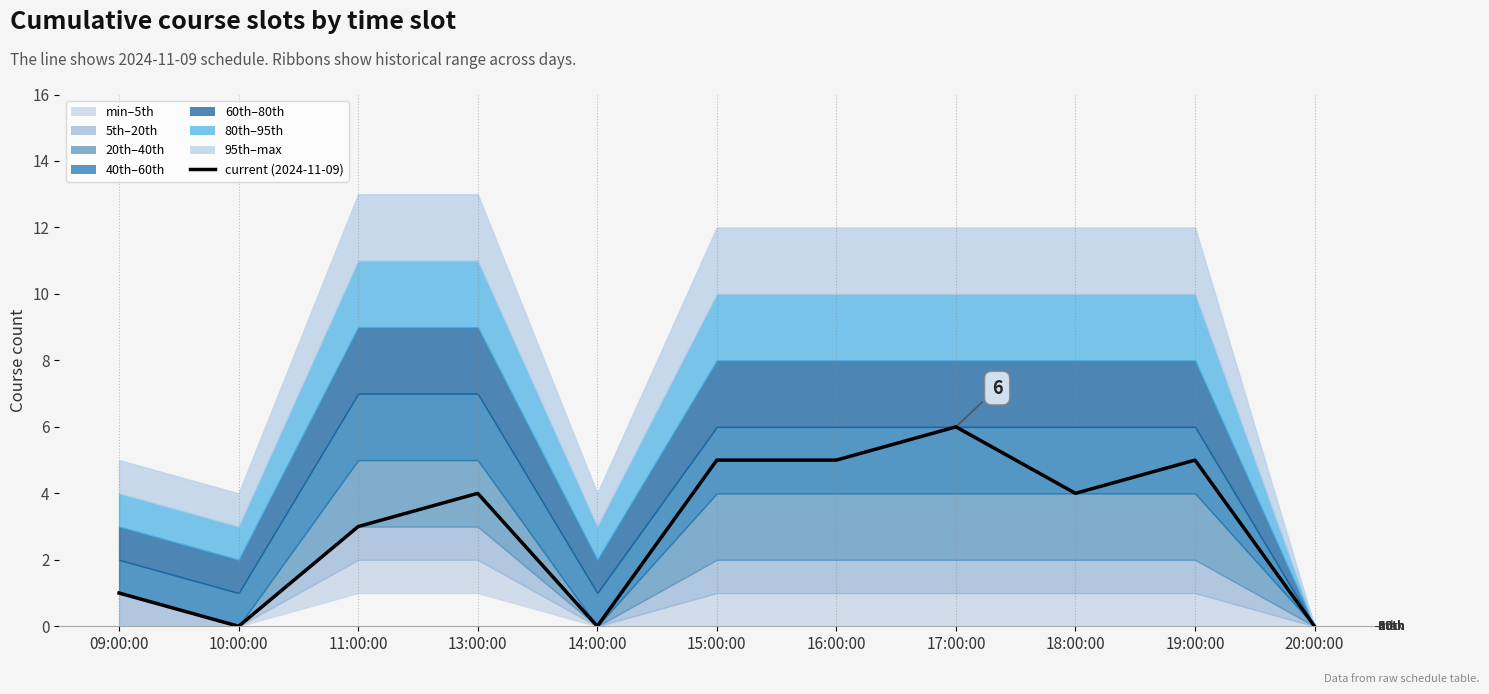

Where does the data first go above 4?

15:00:00